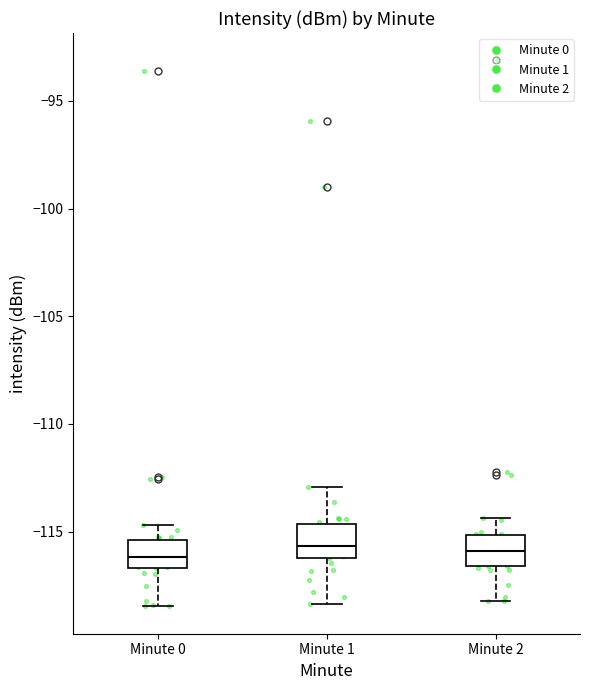

Reading left to right, read every box against the y-axis: the position of its median line, the range the box covers, and the ends of its whiskers. The values are not printed on the chart, so give them approximately, as read against the axis.

Minute 0: median -116.0, box -116.5 to -115.5, whiskers -118.5 to -114.5
Minute 1: median -115.5, box -116.0 to -114.5, whiskers -118.5 to -113.0
Minute 2: median -116.0, box -116.5 to -115.0, whiskers -118.0 to -114.5